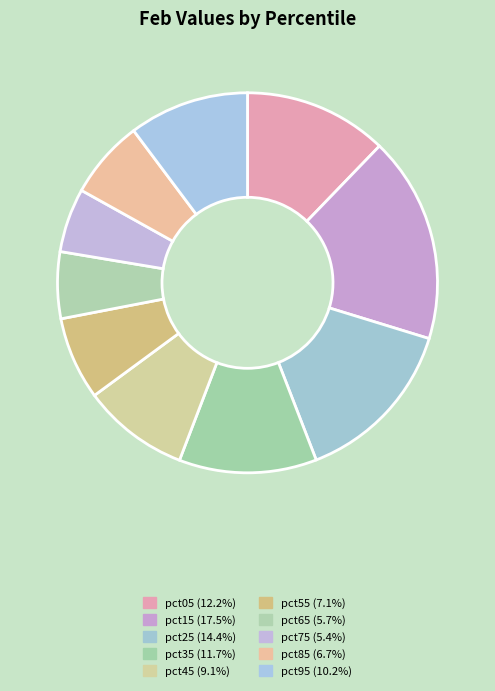

How much of the chart is everything except pct15?

82.5%